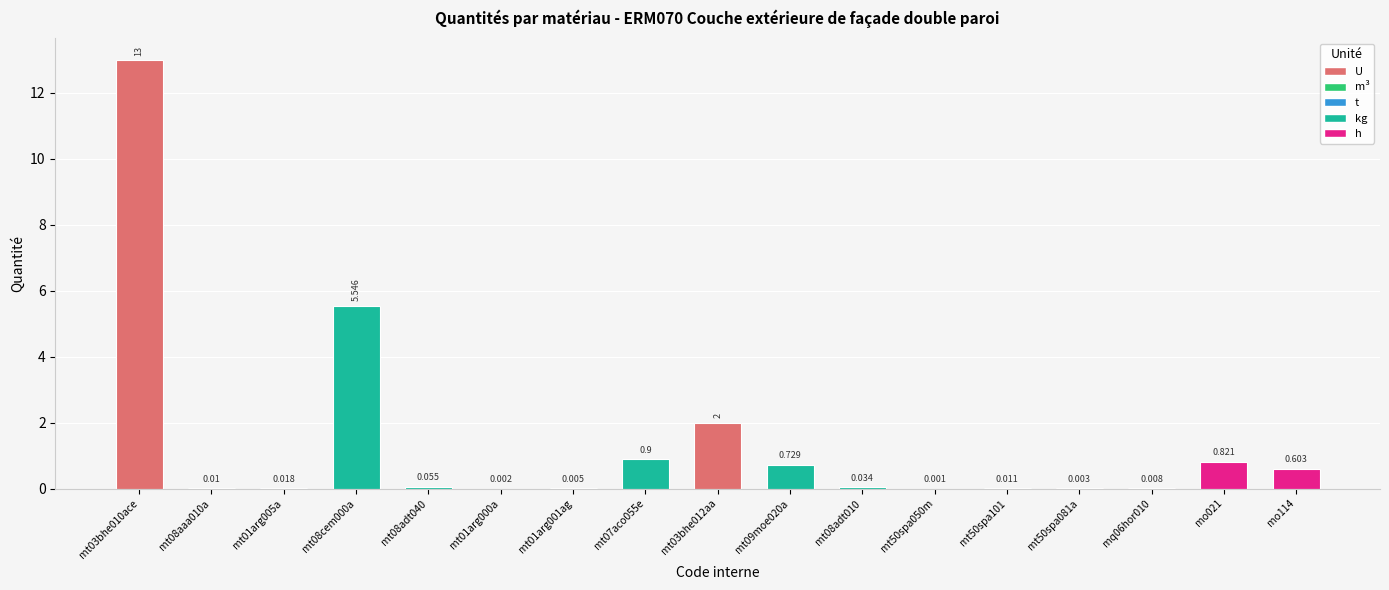

Reading left to right, transcribe all the data shown in this chart.

mt03bhe010ace=13.0	mt08aaa010a=0.0	mt01arg005a=0.0	mt08cem000a=5.5	mt08adt040=0.1	mt01arg000a=0.0	mt01arg001ag=0.0	mt07aco055e=0.9	mt03bhe012aa=2.0	mt09moe020a=0.7	mt08adt010=0.0	mt50spa050m=0.0	mt50spa101=0.0	mt50spa081a=0.0	mq06hor010=0.0	mo021=0.8	mo114=0.6